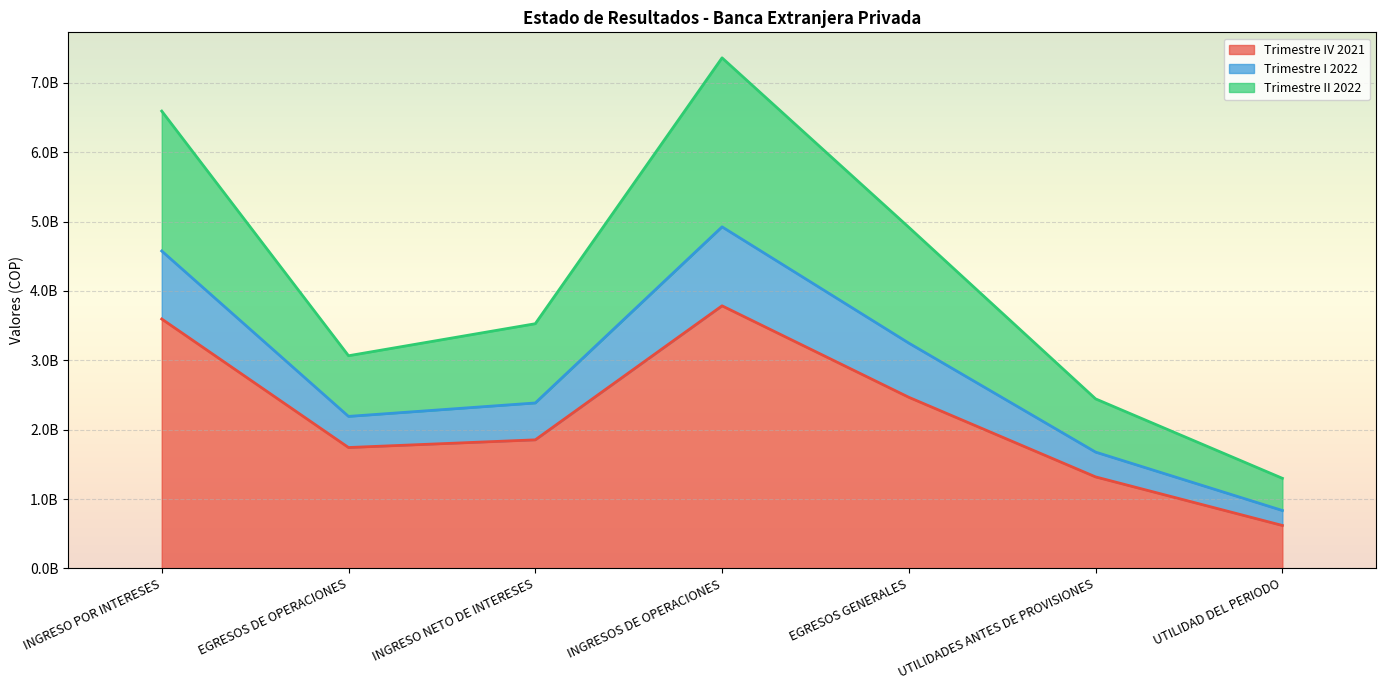

Count the number of data series in this chart.

3